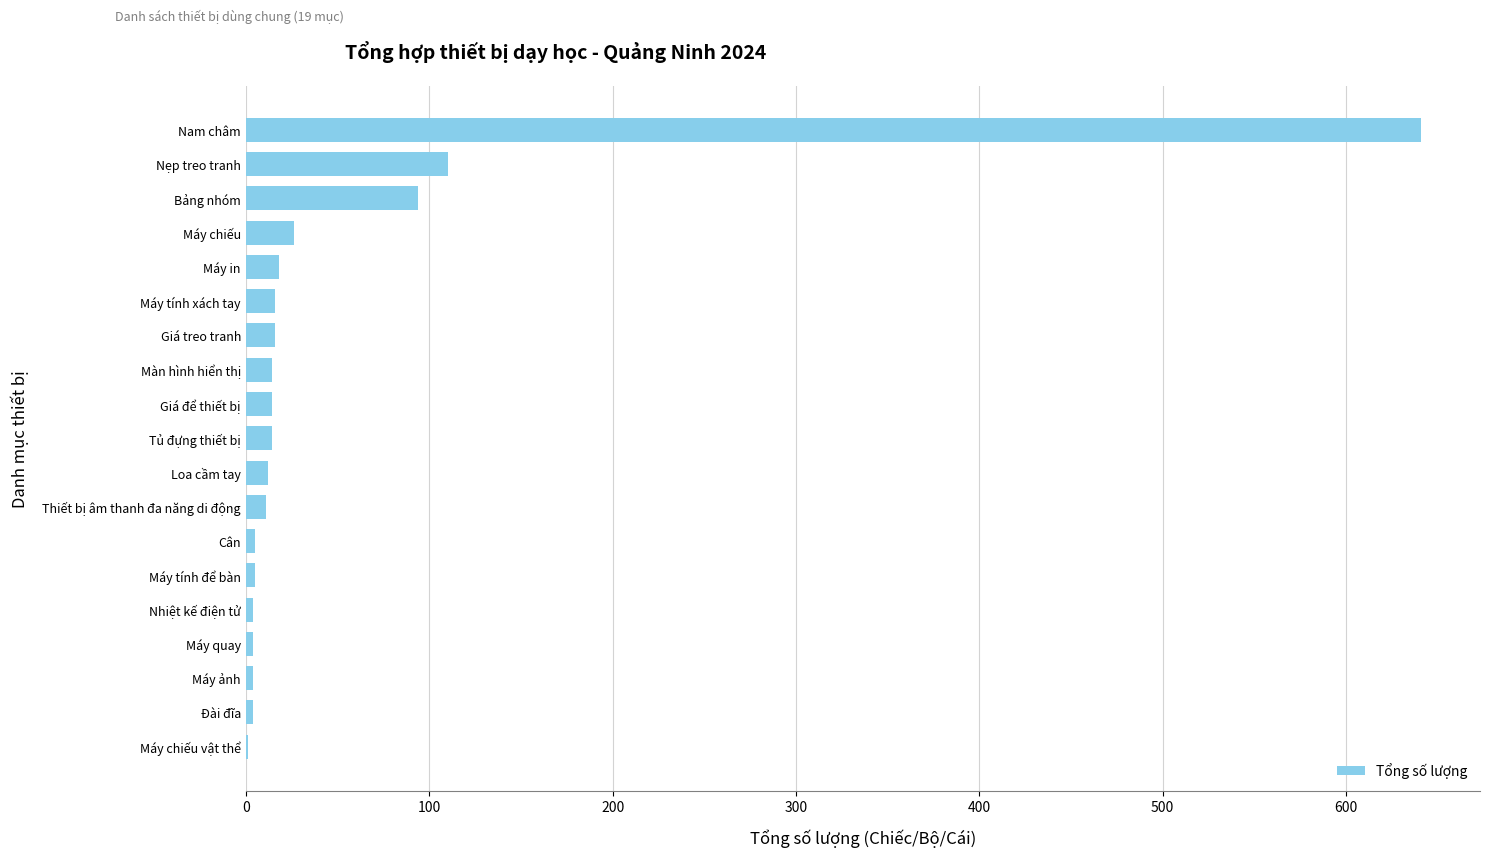

At which label is the value closest to 321?

Nẹp treo tranh